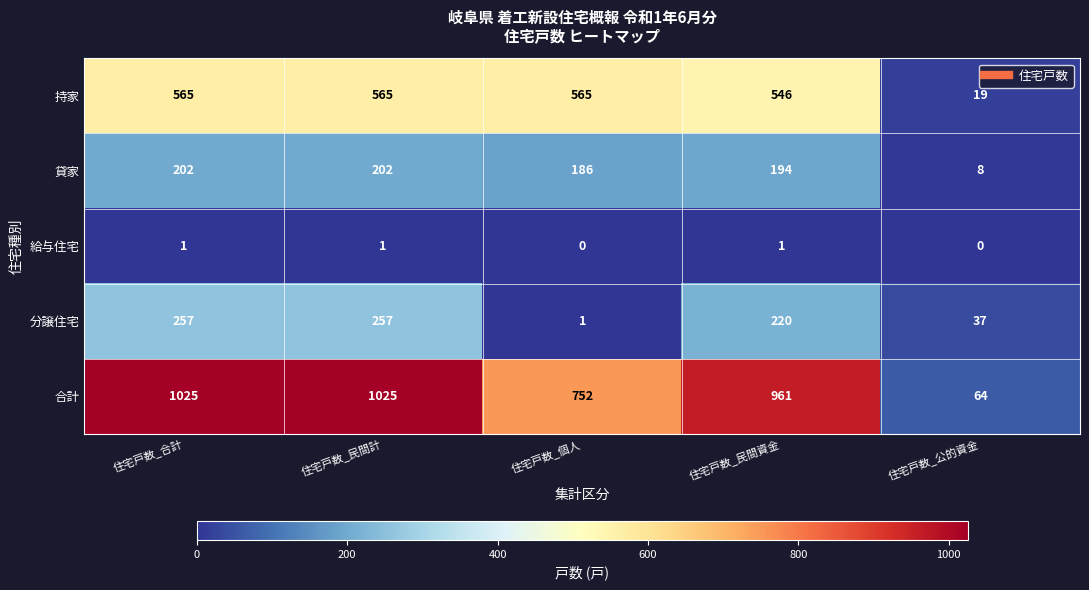

Reading right to left, transcribe all the data shown in this chart.

持家: 住宅戸数_公的資金=19	住宅戸数_民間資金=546	住宅戸数_個人=565	住宅戸数_民間計=565	住宅戸数_合計=565
貸家: 住宅戸数_公的資金=8	住宅戸数_民間資金=194	住宅戸数_個人=186	住宅戸数_民間計=202	住宅戸数_合計=202
給与住宅: 住宅戸数_公的資金=0	住宅戸数_民間資金=1	住宅戸数_個人=0	住宅戸数_民間計=1	住宅戸数_合計=1
分譲住宅: 住宅戸数_公的資金=37	住宅戸数_民間資金=220	住宅戸数_個人=1	住宅戸数_民間計=257	住宅戸数_合計=257
合計: 住宅戸数_公的資金=64	住宅戸数_民間資金=961	住宅戸数_個人=752	住宅戸数_民間計=1025	住宅戸数_合計=1025